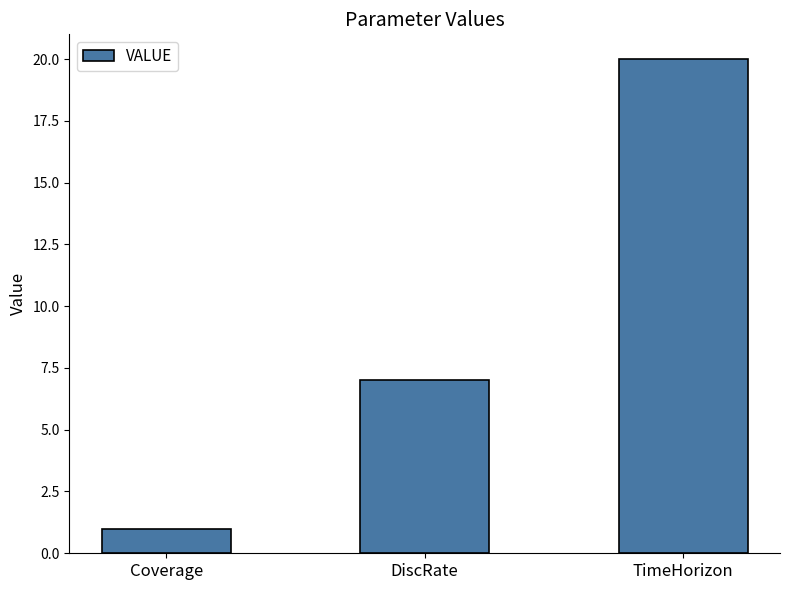

List the labels in order of value, smallest first.

Coverage, DiscRate, TimeHorizon